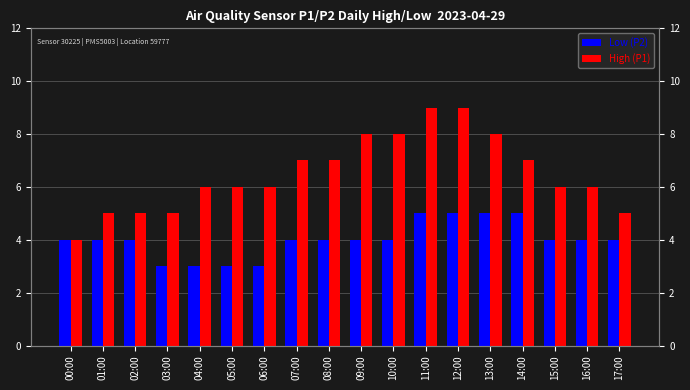

Is the value of Low (P2) at 09:00 greater than the value of High (P1) at 00:00?

No